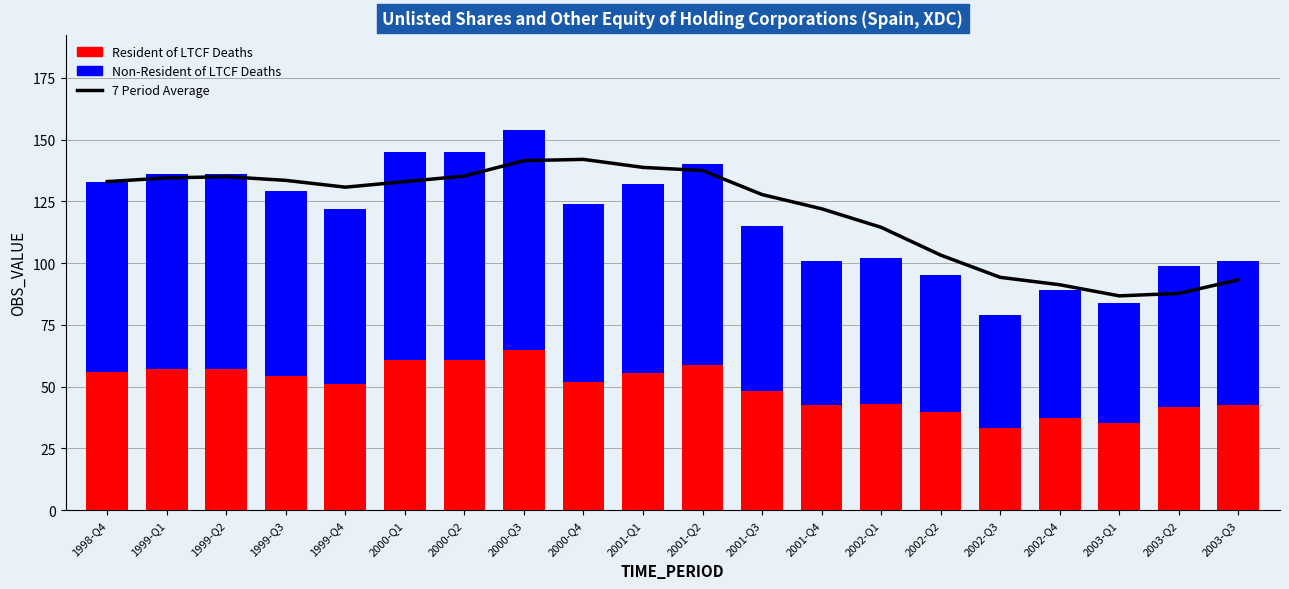

What is the sum of all 7 Period Average values?

2415.5